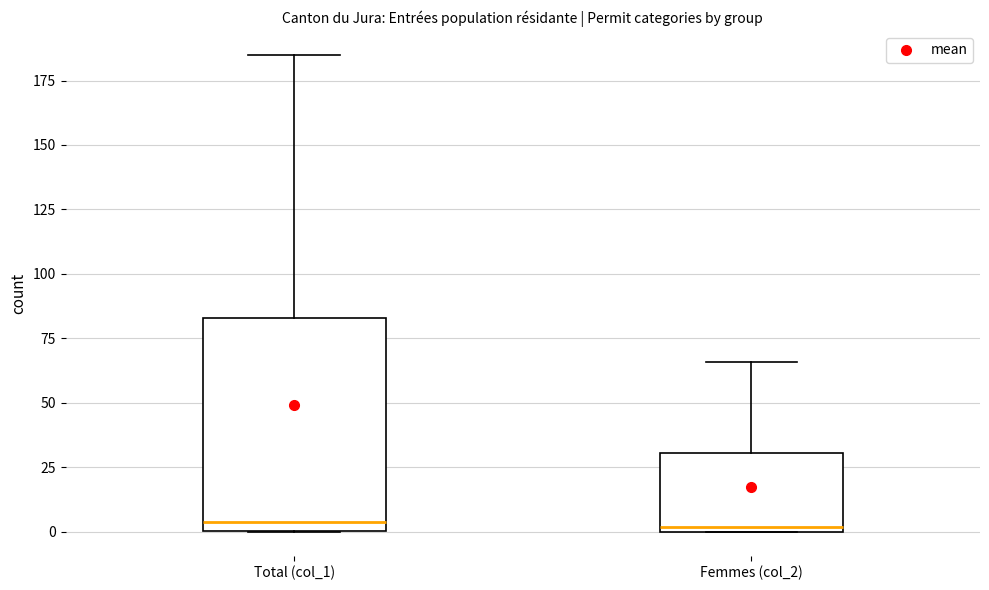

Comparing the boxes themselves (not the whiskers), which one is the tallest?

Total (col_1)